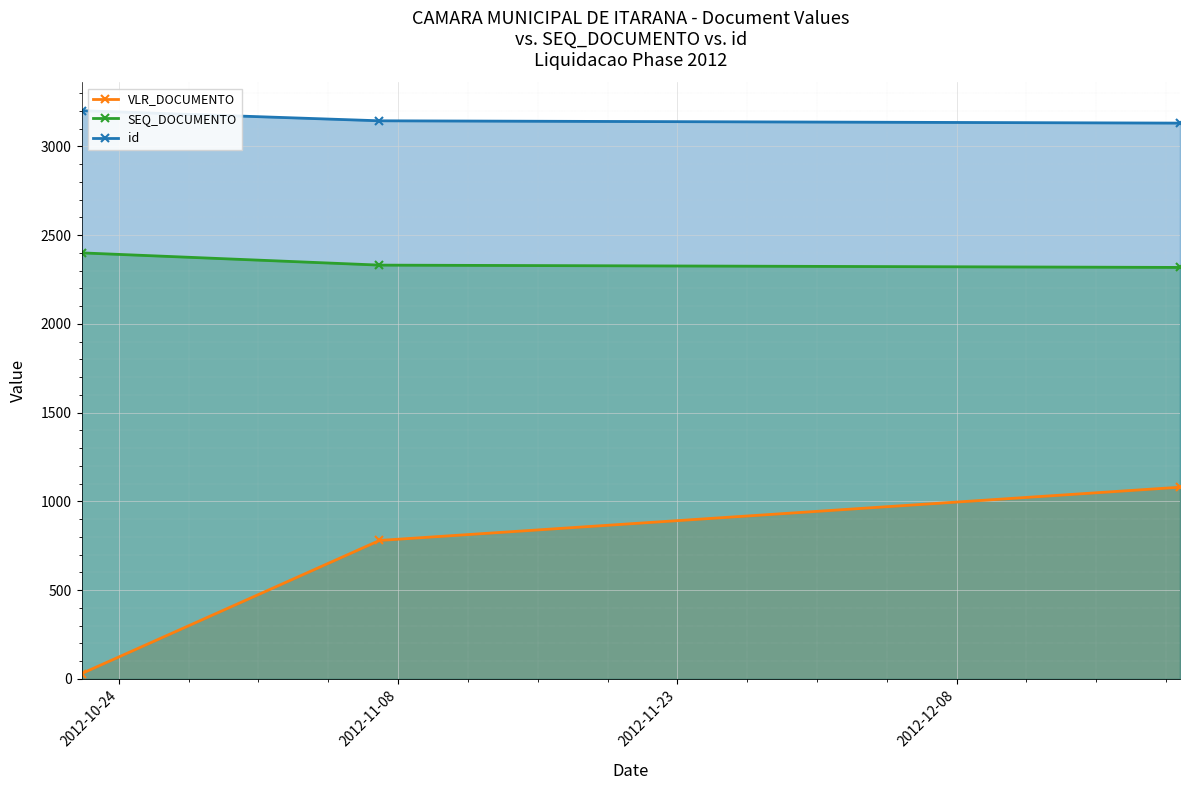

Which series has the largest total across all categories?

id